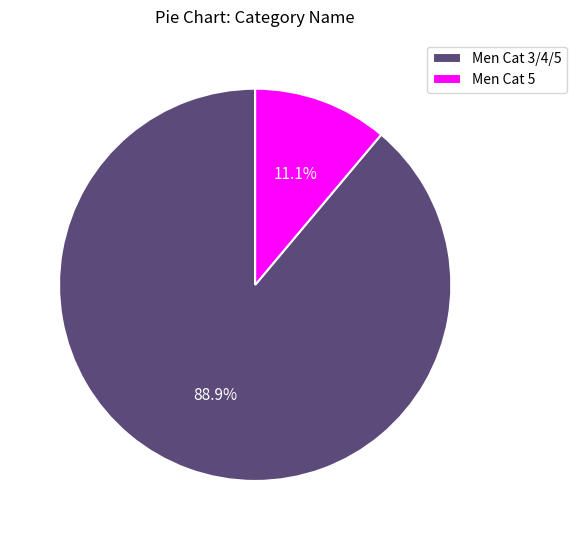

To the nearest percent, what percentage of the pie is Men Cat 5?

11%